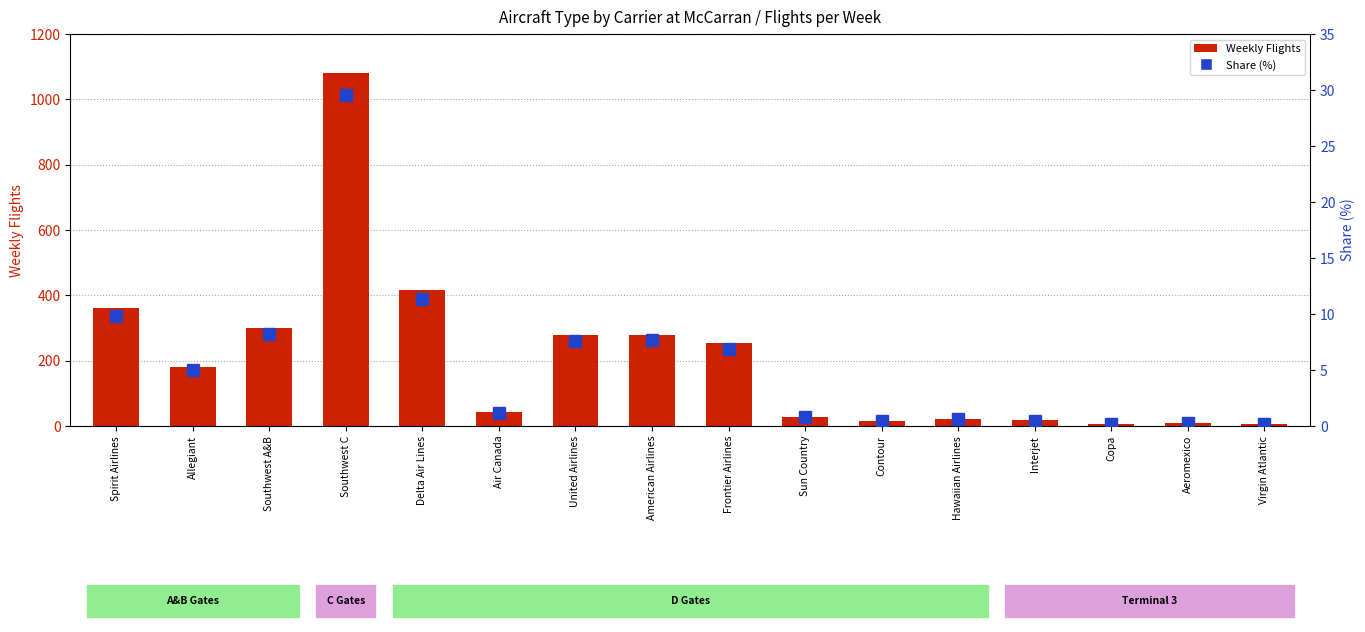

List the labels in order of Weekly Flights value, largest first.

Southwest C, Delta Air Lines, Spirit Airlines, Southwest A&B, American Airlines, United Airlines, Frontier Airlines, Allegiant, Air Canada, Sun Country, Hawaiian Airlines, Interjet, Contour, Aeromexico, Virgin Atlantic, Copa